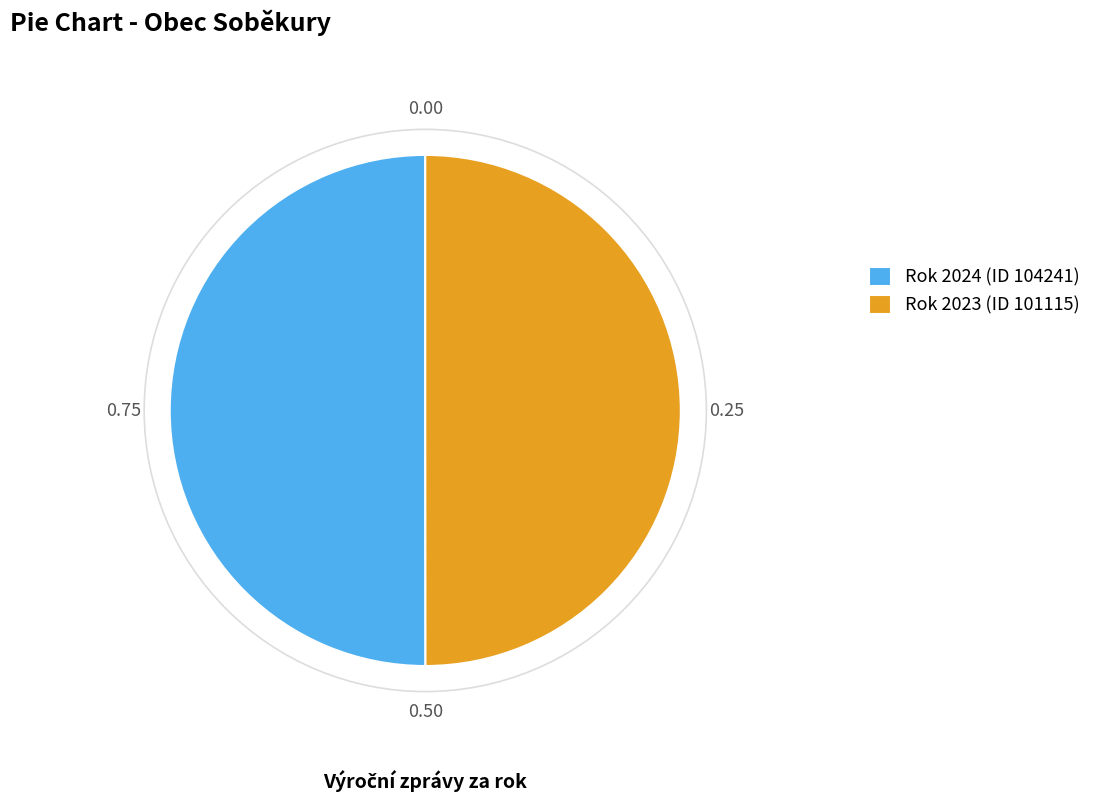

How many segments does this pie chart have?

2